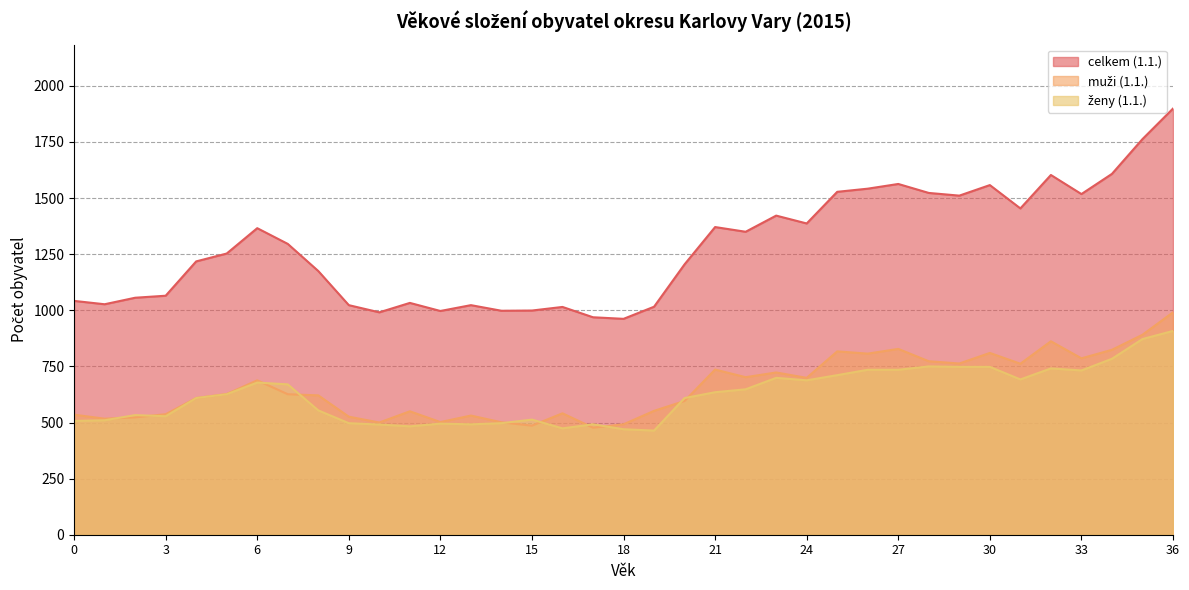

Reading left to right, extract all data points from this chart.

celkem (1.1.): 1042	1027	1056	1065	1218	1253	1366	1296	1175	1023	991	1033	997	1023	998	999	1015	969	962	1016	1205	1371	1350	1422	1387	1528	1542	1563	1523	1511	1558	1454	1603	1518	1608	1763	1899
muži (1.1.): 535	517	523	537	609	627	688	626	621	526	500	550	502	531	501	486	541	477	492	552	596	736	702	723	699	817	807	828	773	763	810	762	862	786	824	891	991
ženy (1.1.): 507	510	533	528	609	626	678	670	554	497	491	483	495	492	497	513	474	492	470	464	609	635	648	699	688	711	735	735	750	748	748	692	741	732	784	872	908